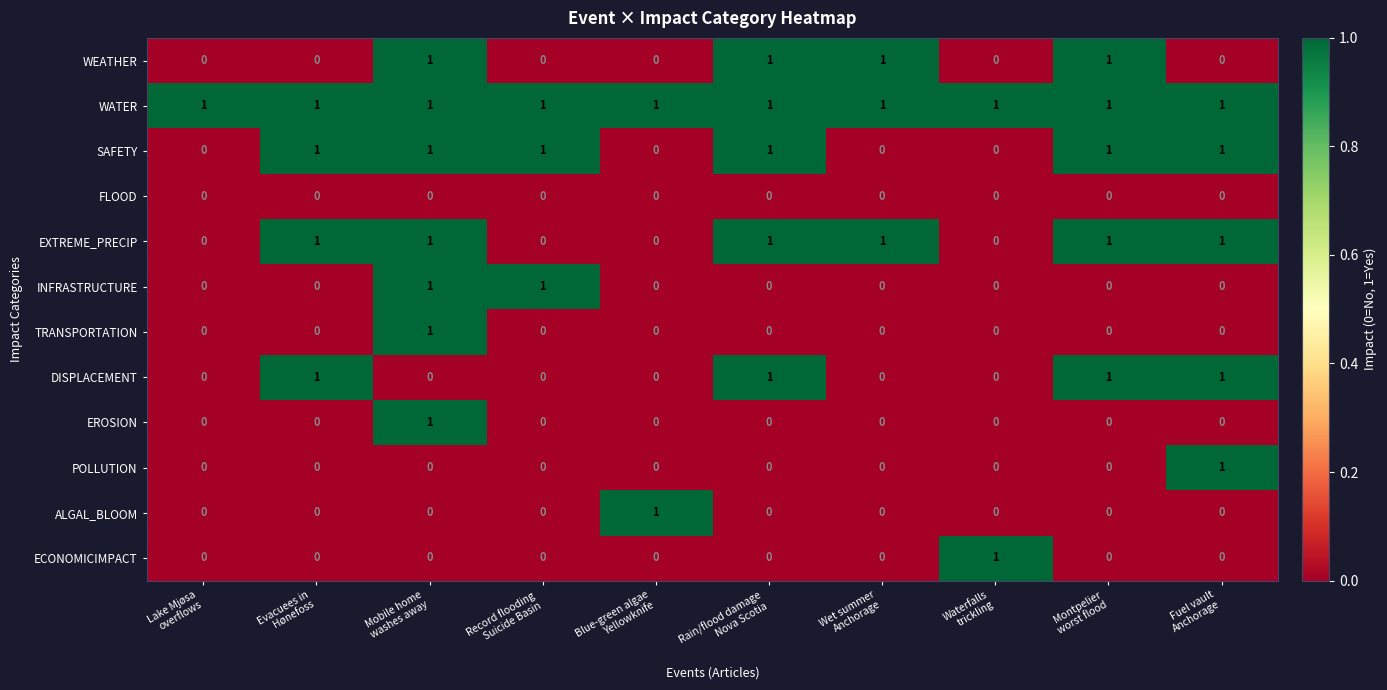

Which series has the largest total across all categories?

WATER